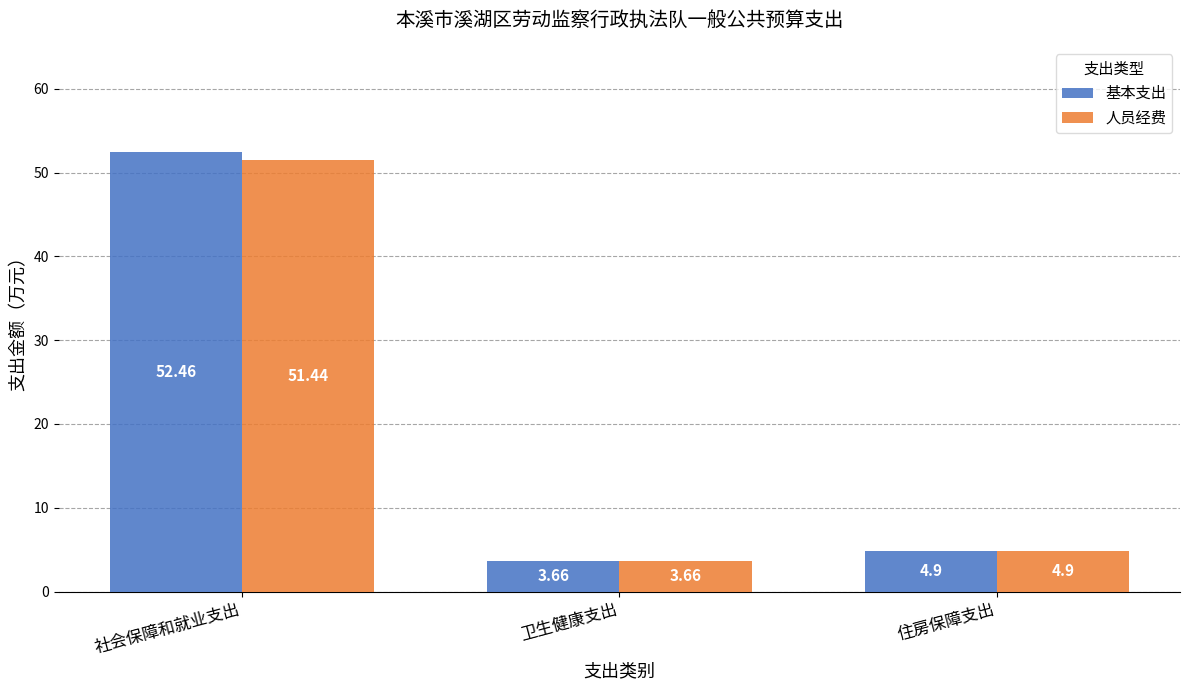

Rank the categories by 基本支出 value from lowest to highest.

卫生健康支出, 住房保障支出, 社会保障和就业支出